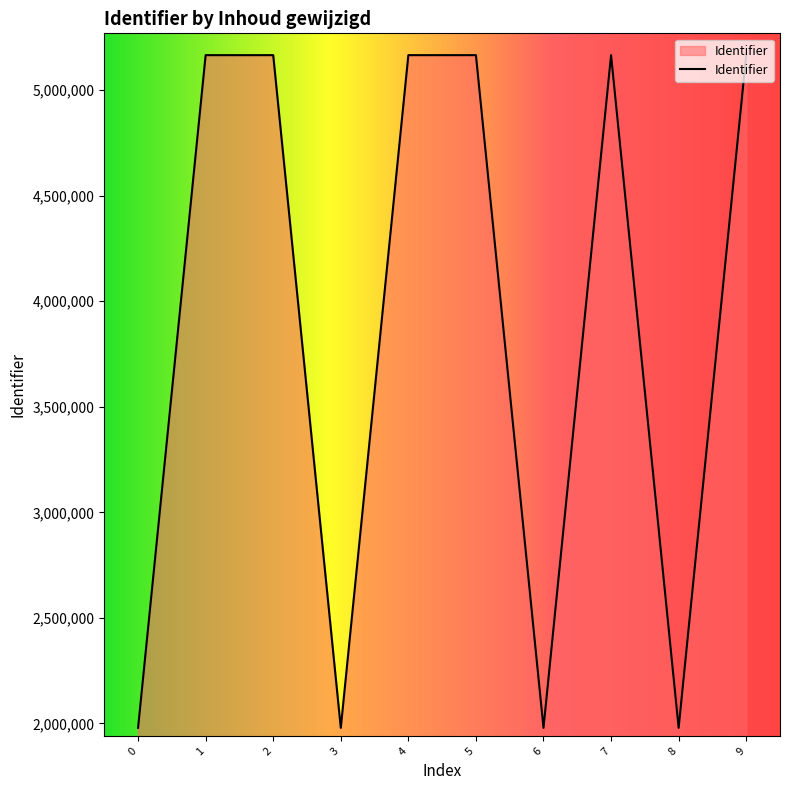

What is the ratio of the value at 7 to the value at 0?

2.6